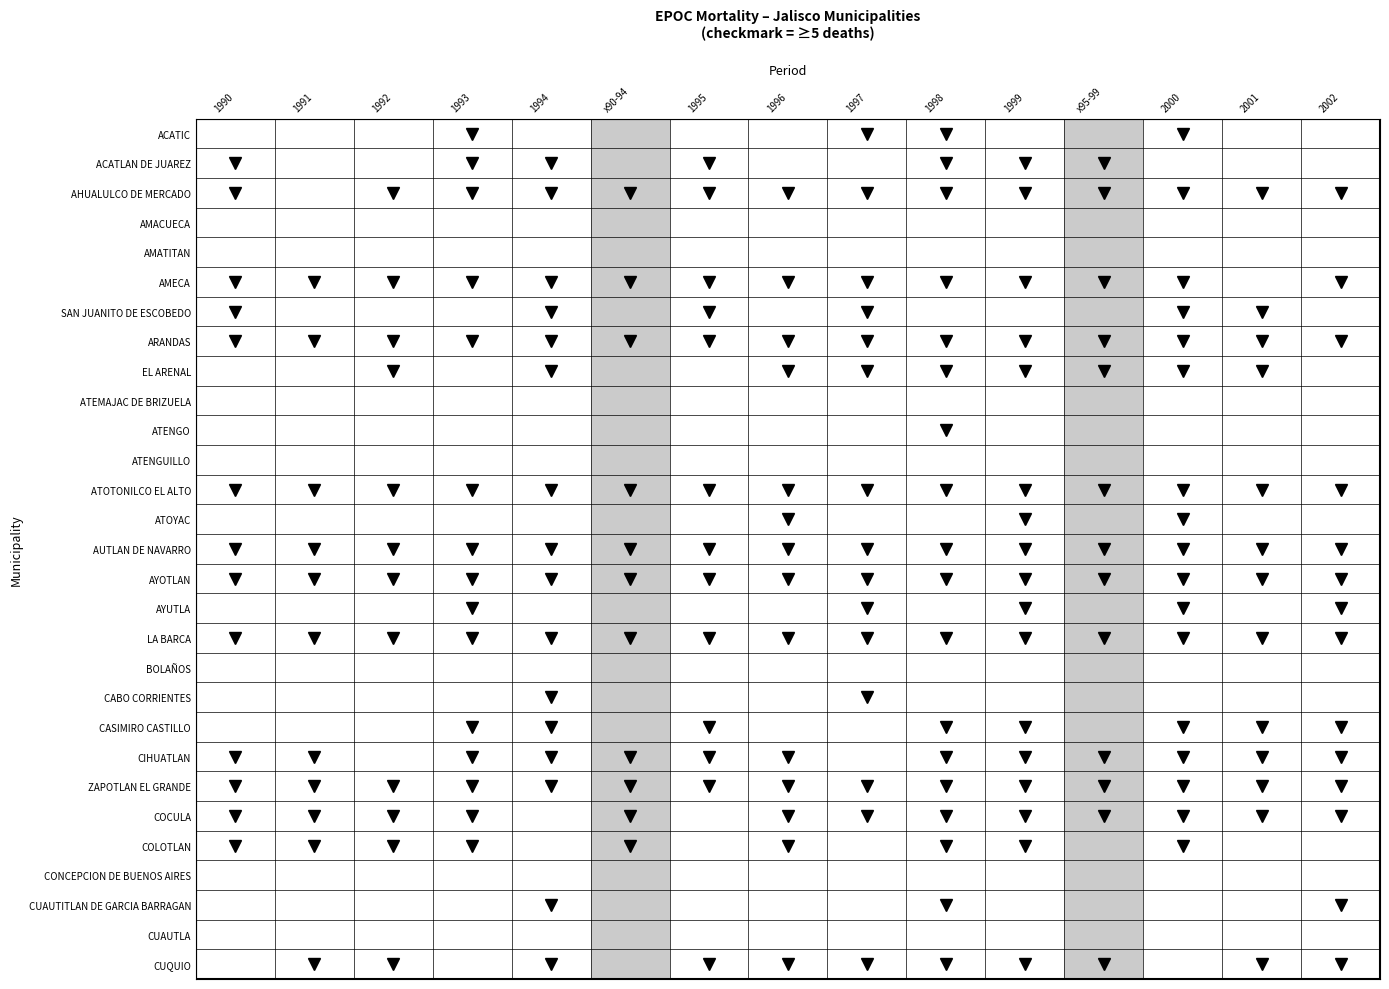

Which series has the largest total across all categories?

ARANDAS